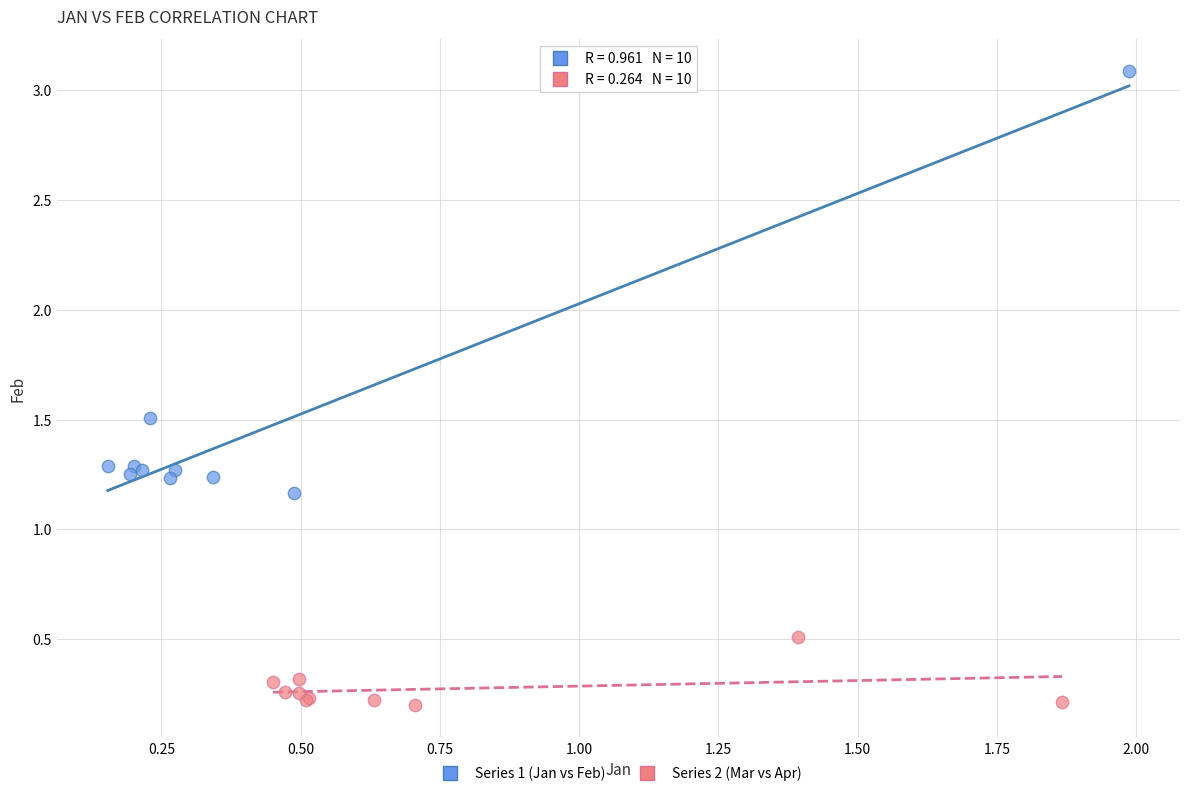

Which series reaches the maximum Y coordinate?

Series 1 (Jan vs Feb)